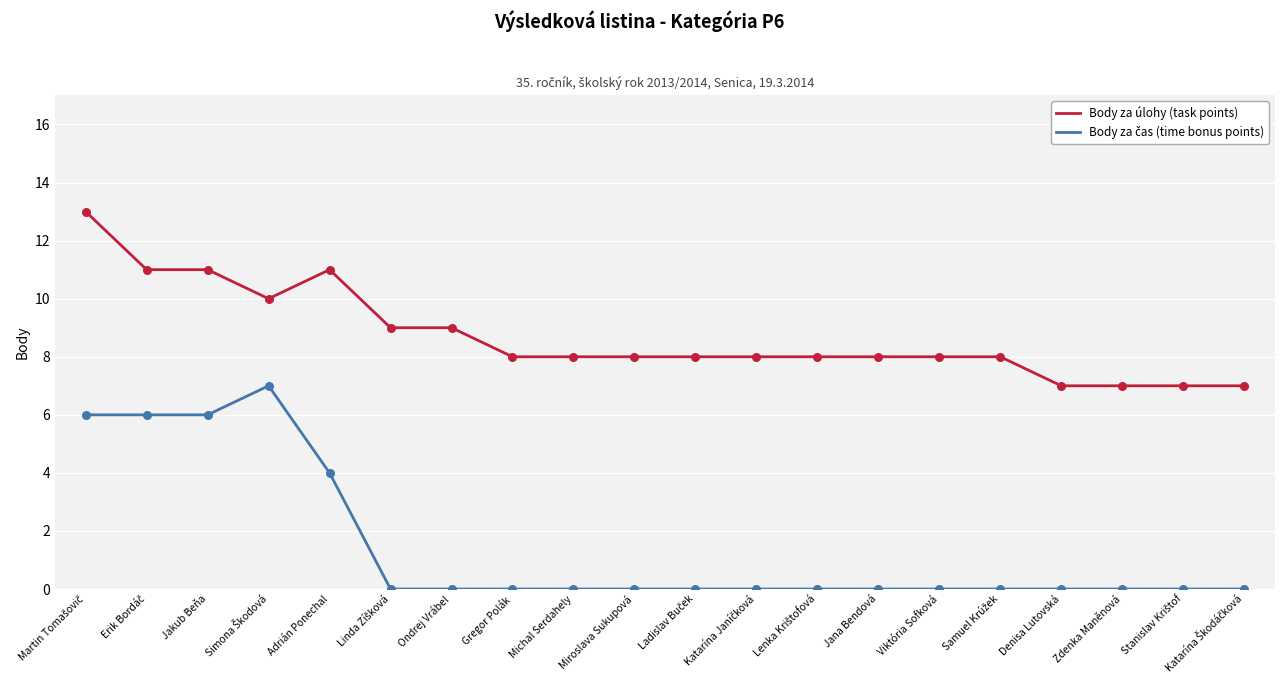

Which series has the largest total across all categories?

Body za úlohy (task points)